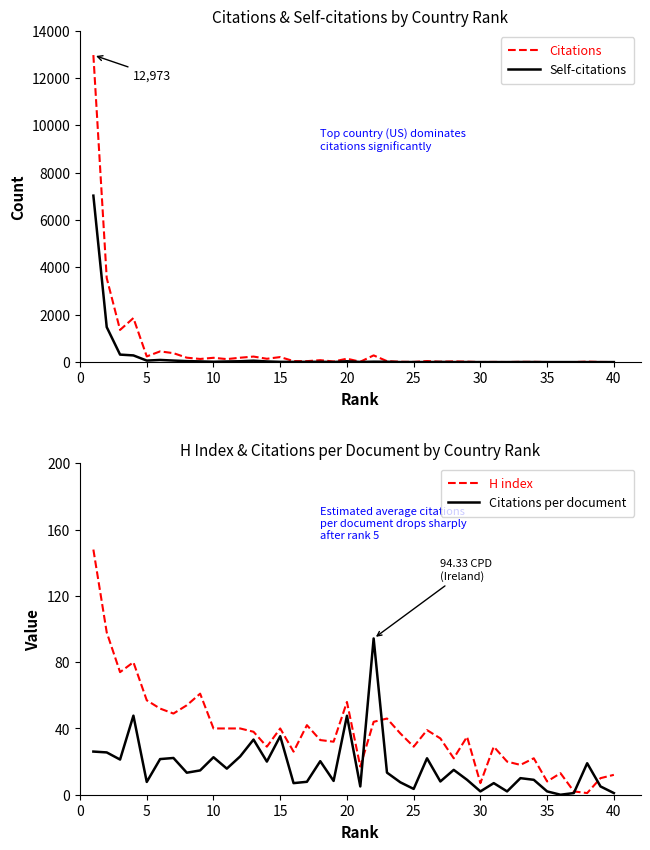

True or false: Self-citations has a value of 14.7 at 15.

False